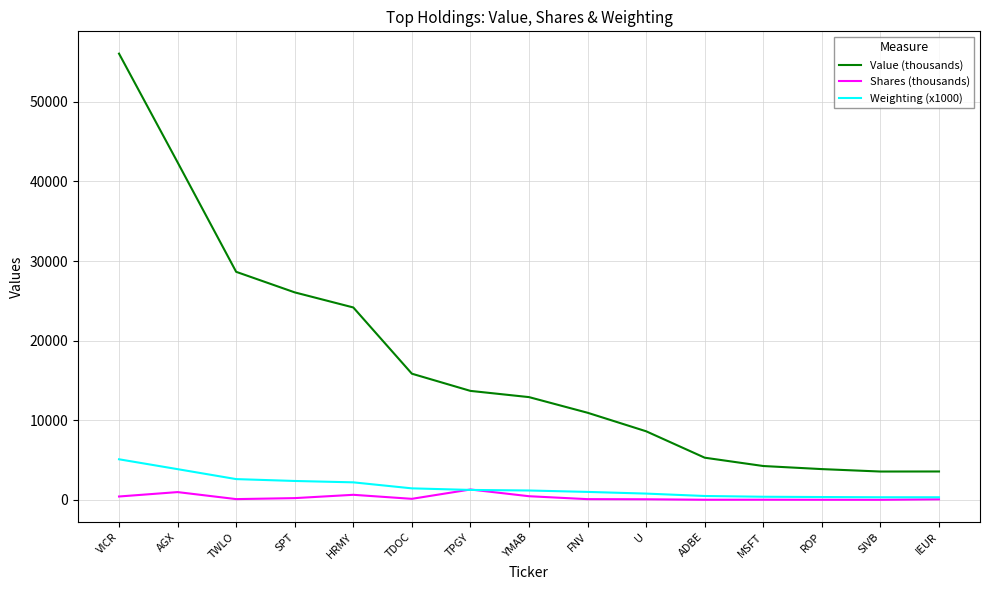

Which category has the highest value in the Value (thousands) series?

VICR